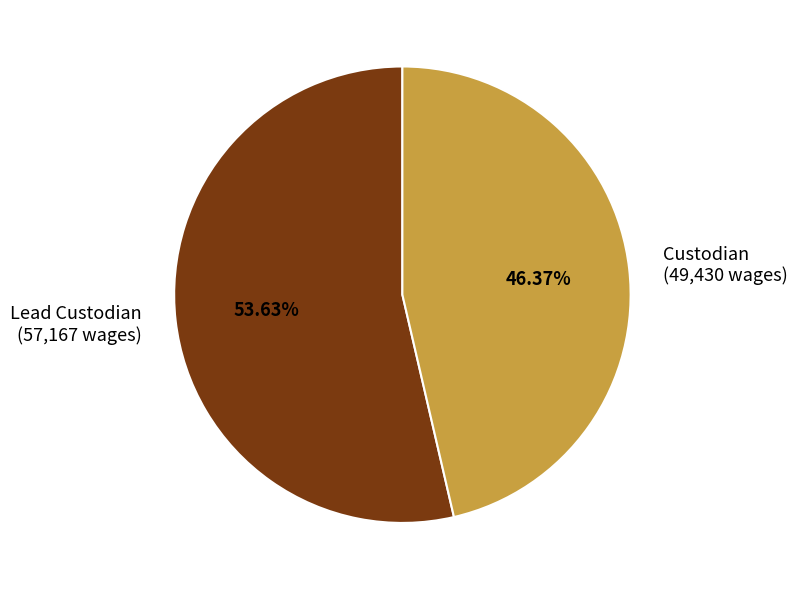

To the nearest percent, what is the average slice percentage?

50%